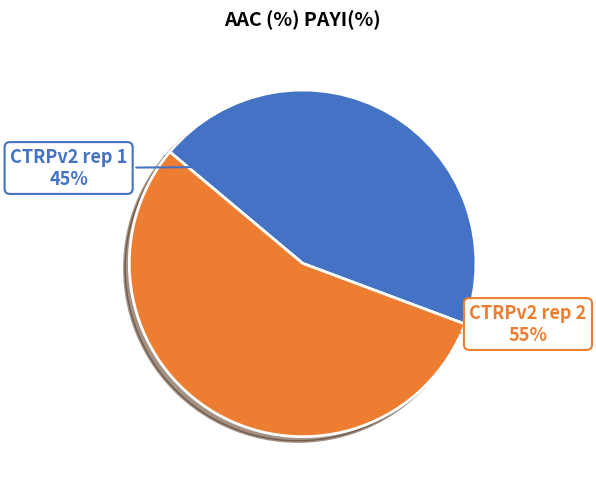

To the nearest percent, what is the average slice percentage?

50%